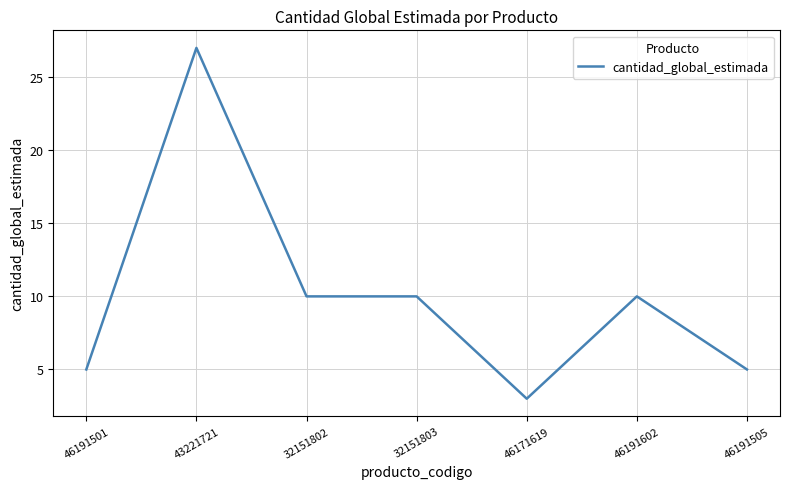

What position from the left is 43221721?

2